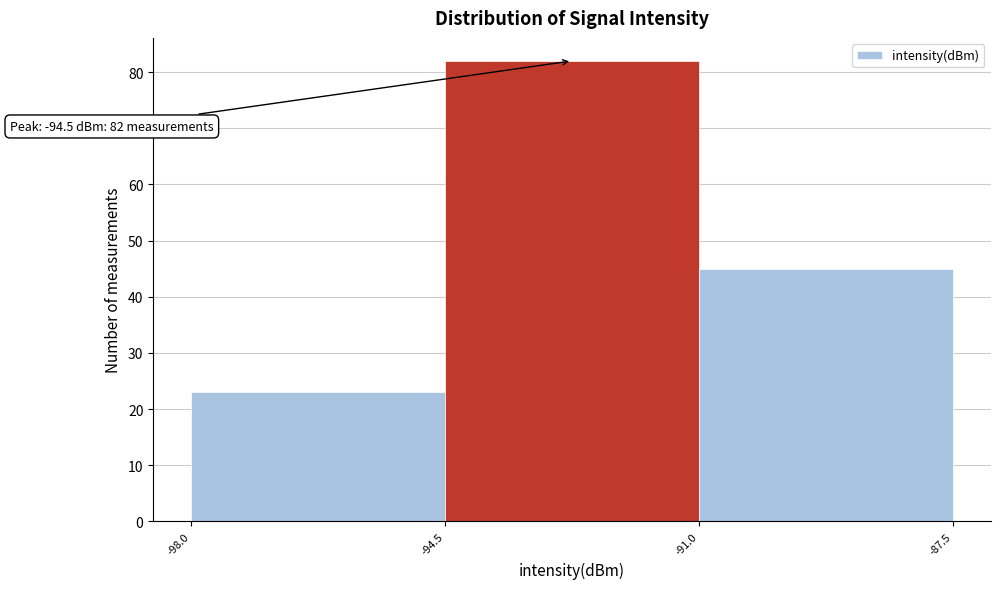

Which range on the x-axis has the tallest bar?

-94.5 to -91.0